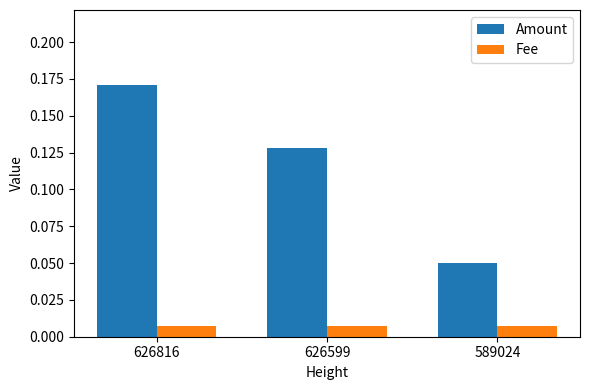

Which series changed the most between 626599 and 589024?

Amount